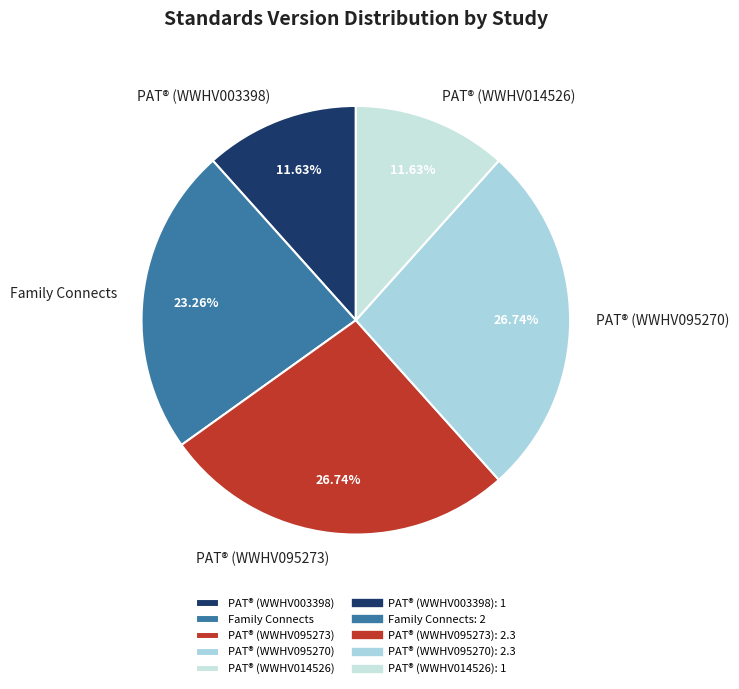

Does Family Connects account for over 50% of the chart?

No